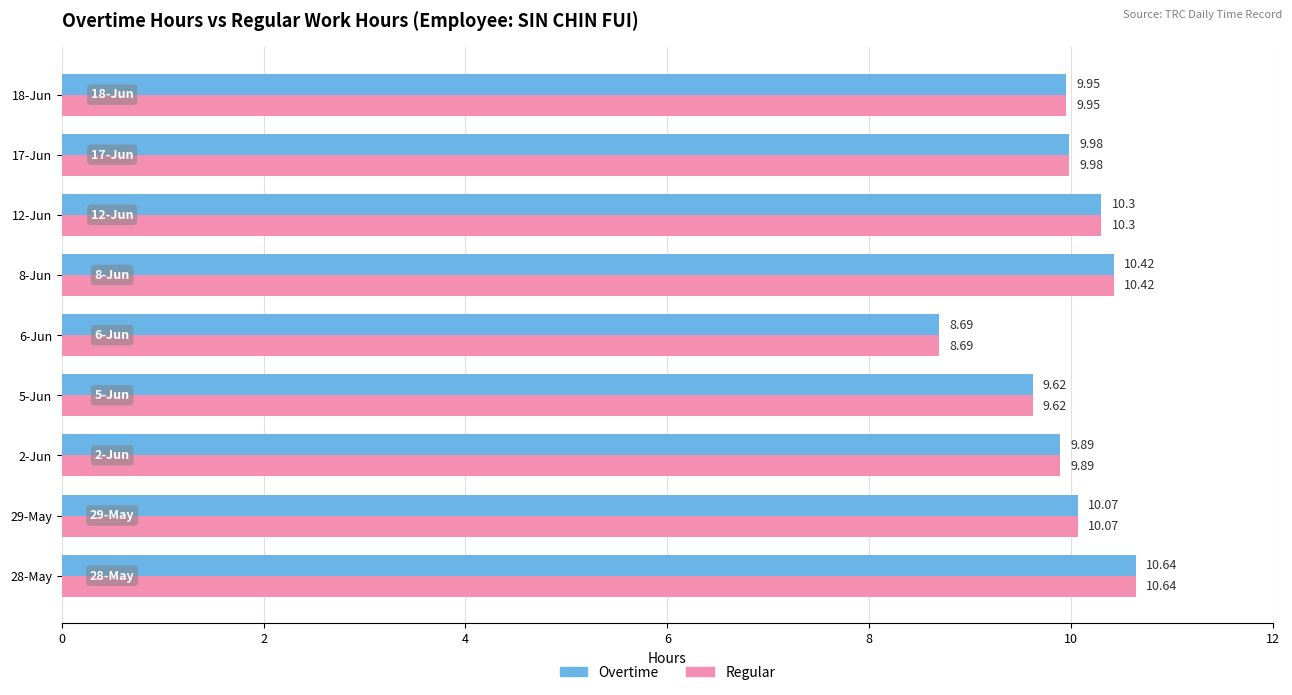

Is the value of Overtime at 2-Jun greater than the value of Regular at 18-Jun?

No